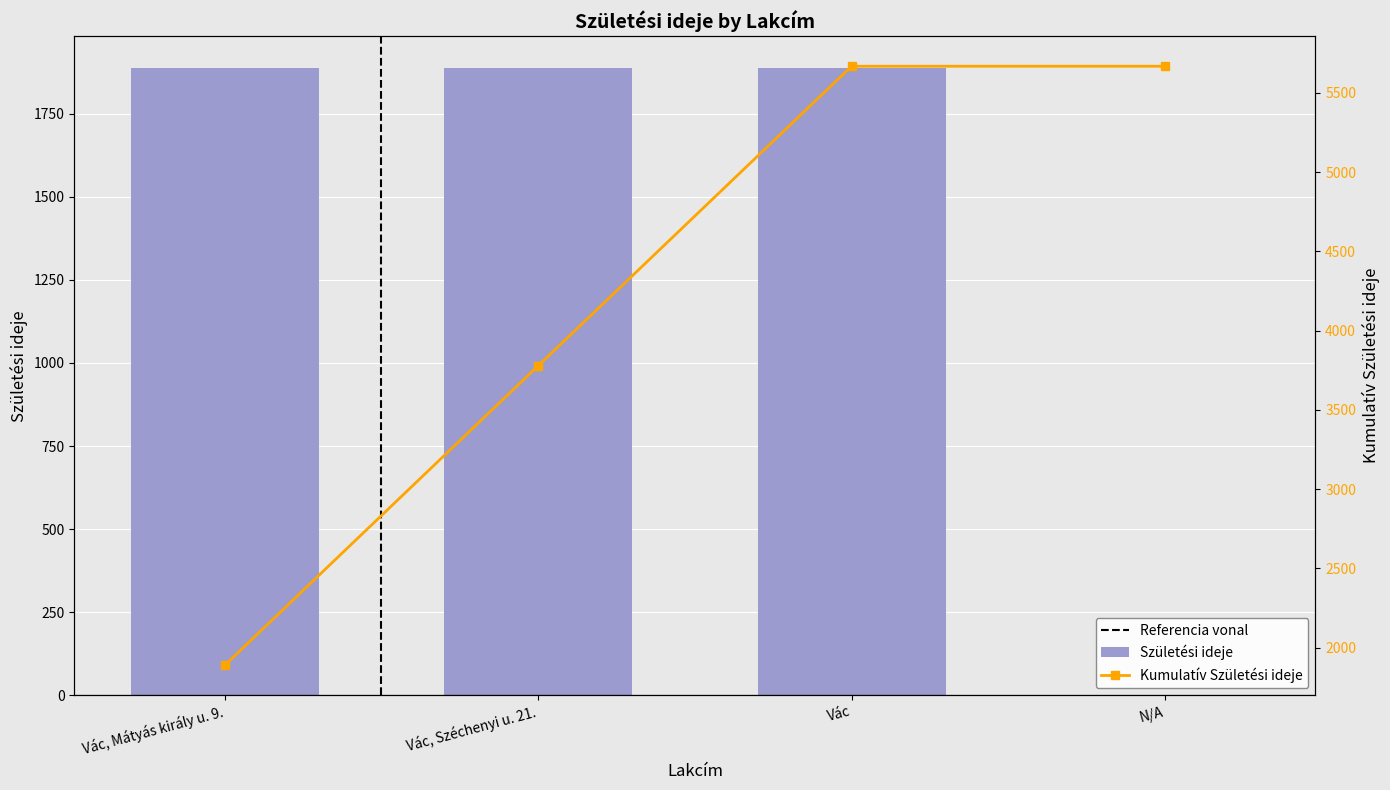

What is the label of the 1st bar from the right?

N/A